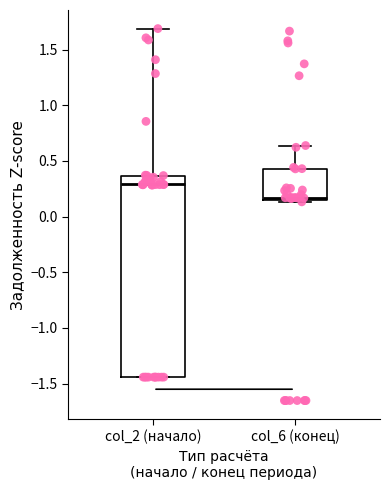

Where is the lower edge of the box for col_2 (начало) on the y-axis? The values are not printed on the chart, so give them approximately, as read against the axis.

-1.45